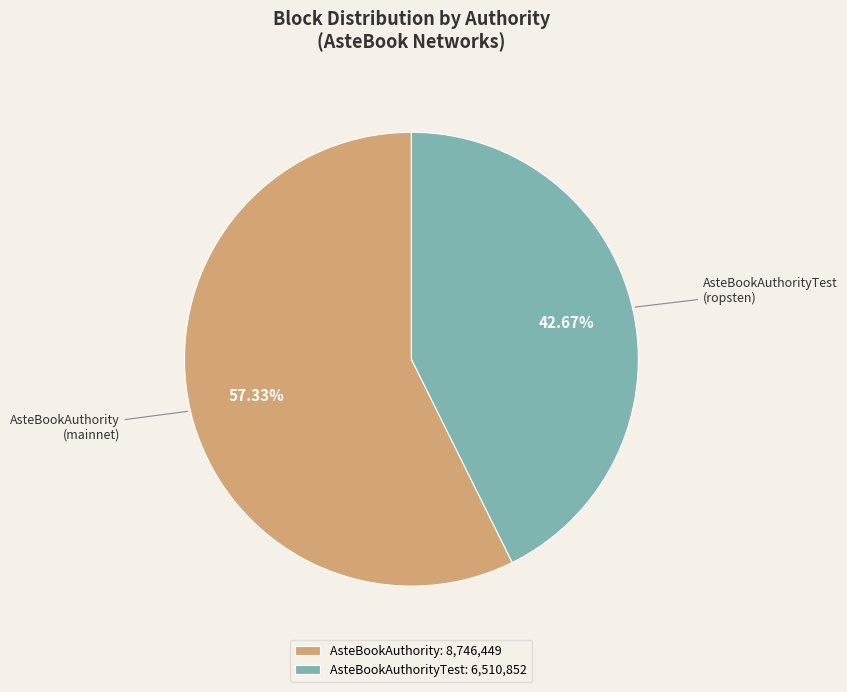

Is AsteBookAuthorityTest (ropsten) the majority of the pie?

No